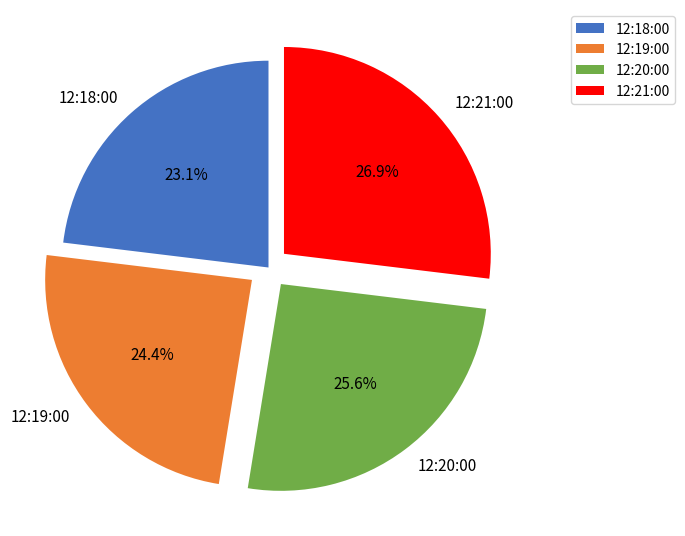

Which category has the biggest portion of the pie?

12:21:00